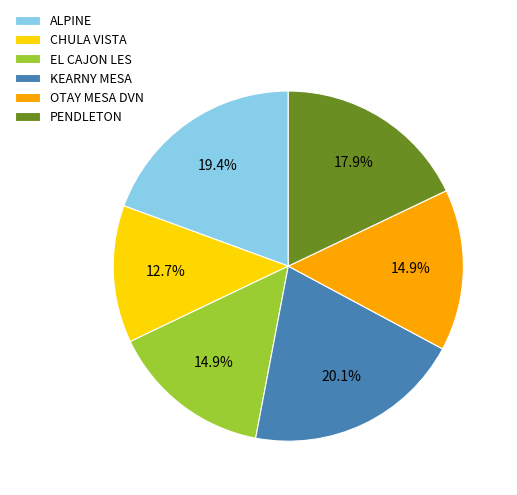

To the nearest percent, what percentage of the pie is PENDLETON?

18%